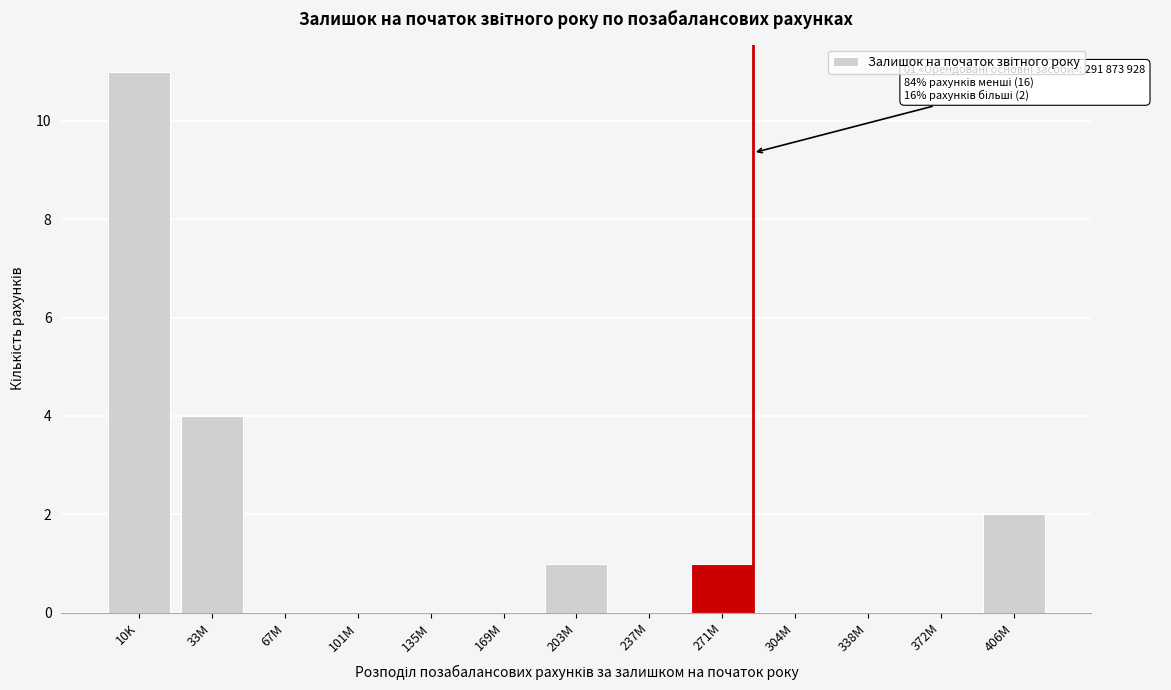

Reading right to left, what are all the values shown in this chart?

406M=2	372M=0	338M=0	304M=0	271M=1	237M=0	203M=1	169M=0	135M=0	101M=0	67M=0	33M=4	10K=11